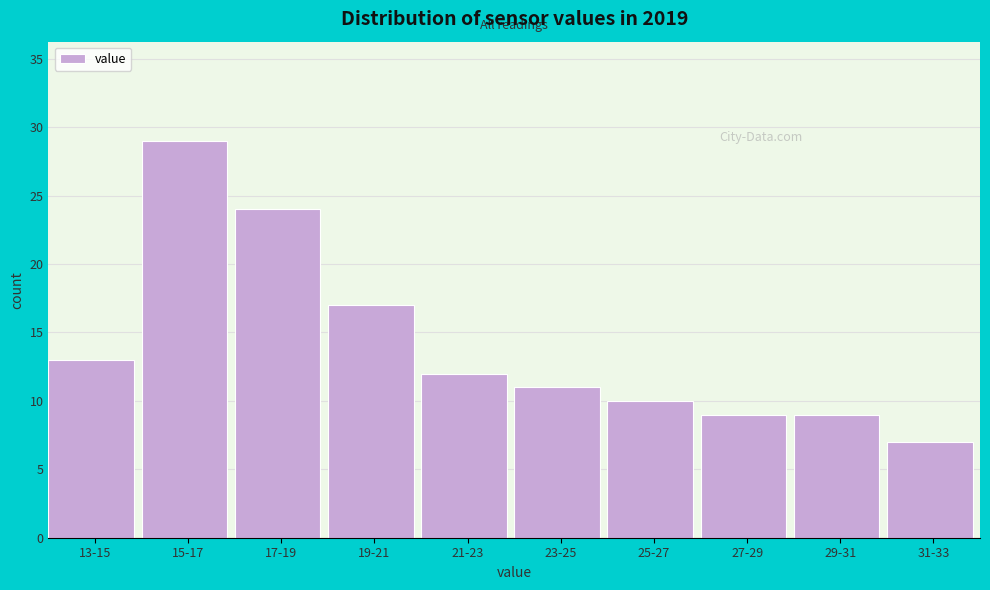

Reading left to right, what are all the values shown in this chart?

13-15=13	15-17=29	17-19=24	19-21=17	21-23=12	23-25=11	25-27=10	27-29=9	29-31=9	31-33=7